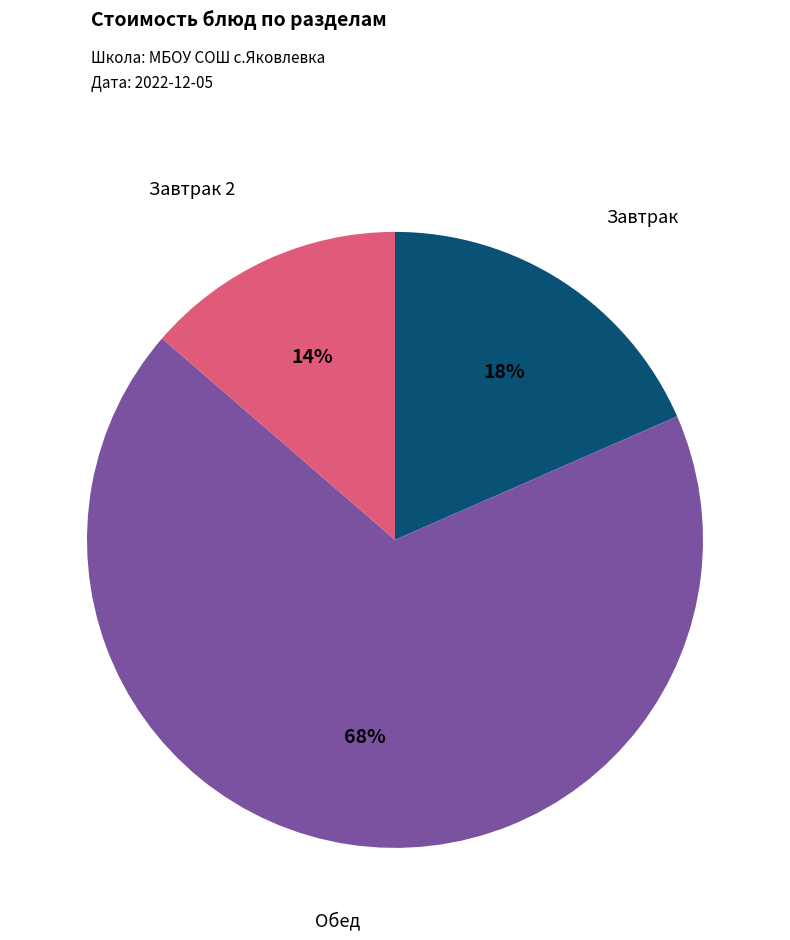

To the nearest percent, what is the difference between the largest and smallest slice percentages?

54%